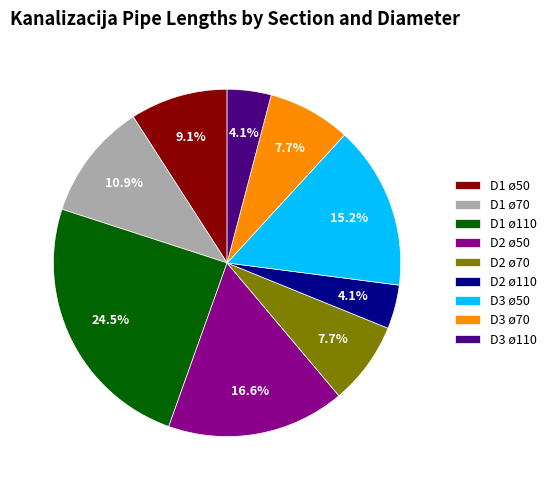

Which slice is the largest?

D1 ø110